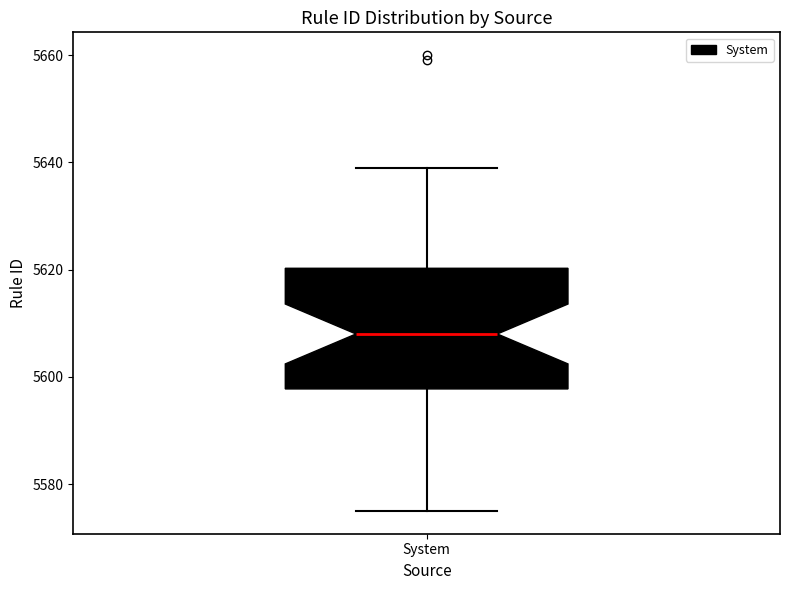

Transcribe this box plot: give where the median line is, the range the box spans, and where the two whiskers end, as read against the y-axis. The values are not printed on the chart, so give them approximately, as read against the axis.

median 5608, box 5598 to 5620, whiskers 5576 to 5640